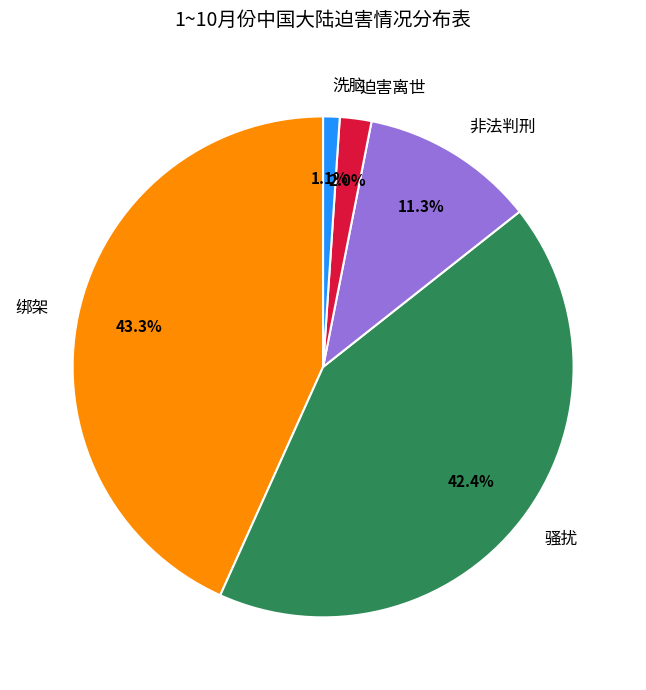

True or false: 洗脑 accounts for 14% of the total.

False